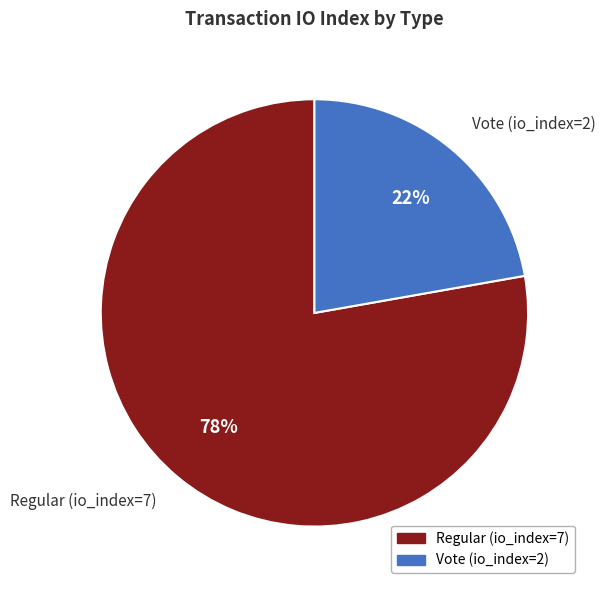

Does Vote (io_index=2) represent more than half of the total?

No